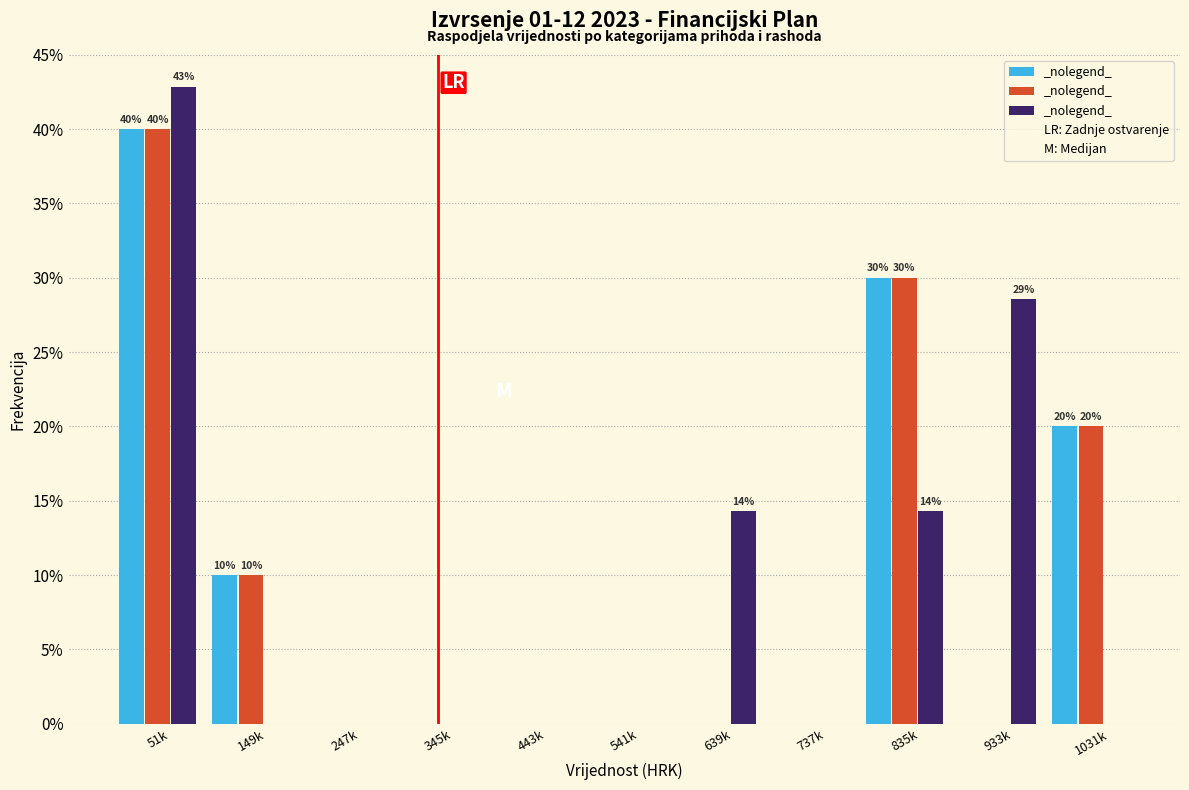

At which category is the sum across all series the highest?

51k